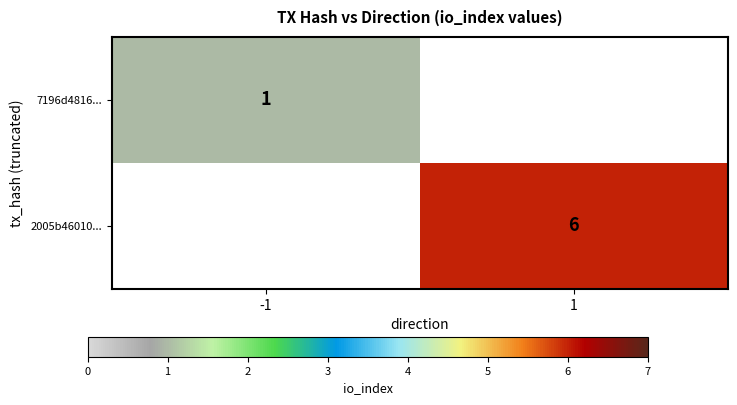

The 7196d4816... series shows 1 at -1. True or false?

True